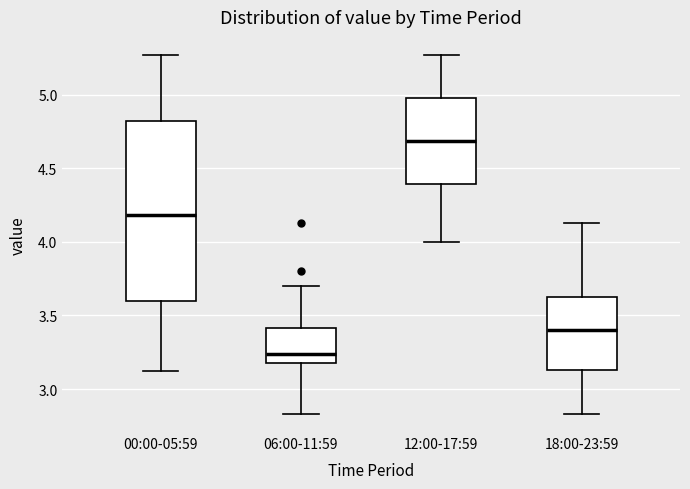

Reading left to right, read every box against the y-axis: the position of its median line, the range the box covers, and the ends of its whiskers. The values are not printed on the chart, so give them approximately, as read against the axis.

00:00-05:59: median 4.20, box 3.60 to 4.80, whiskers 3.10 to 5.25
06:00-11:59: median 3.25, box 3.20 to 3.40, whiskers 2.85 to 3.70
12:00-17:59: median 4.70, box 4.40 to 5.00, whiskers 4.00 to 5.25
18:00-23:59: median 3.40, box 3.15 to 3.65, whiskers 2.85 to 4.15